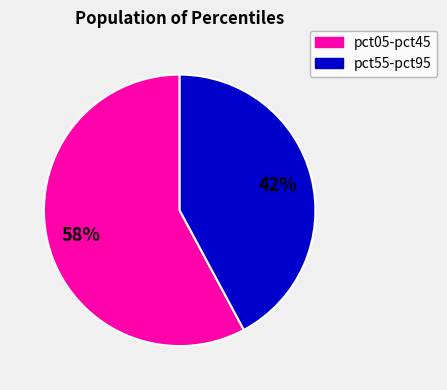

Do pct55-pct95 and pct05-pct45 together represent more than half of the pie?

Yes